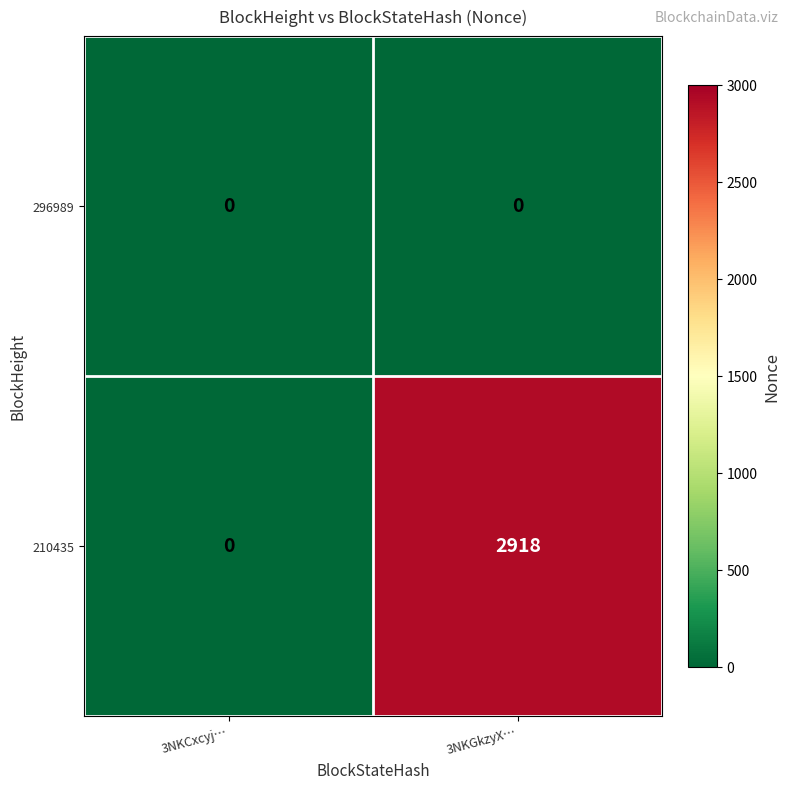

Is the value of 210435 at 3NKGkzyX… greater than the value of 296989 at 3NKCxcyj…?

Yes